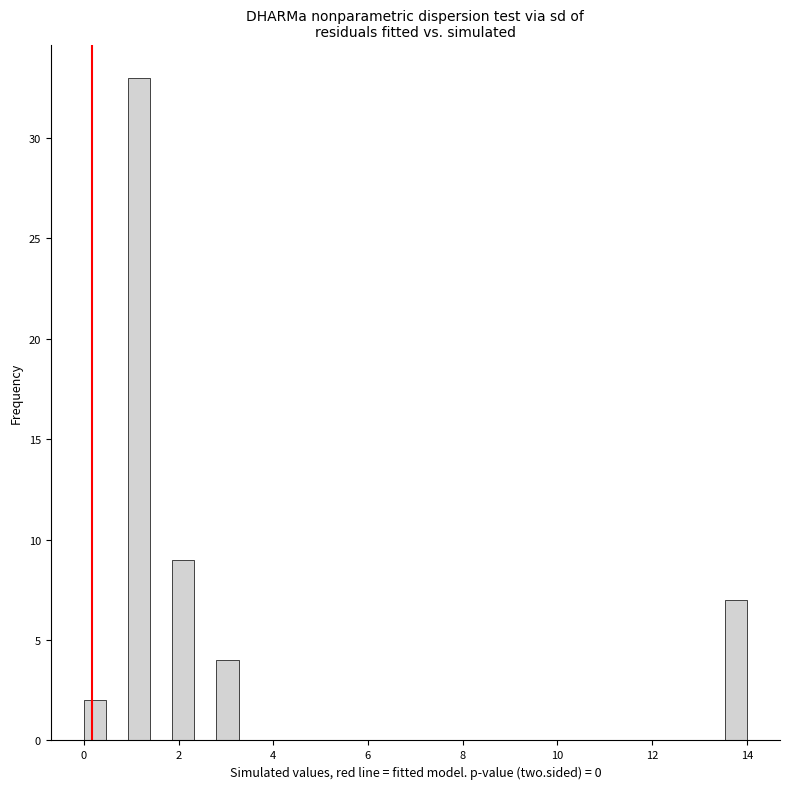

Around what value on the x-axis is the tallest bar? Give the approximate position of its centre, as read against the axis.

1.2